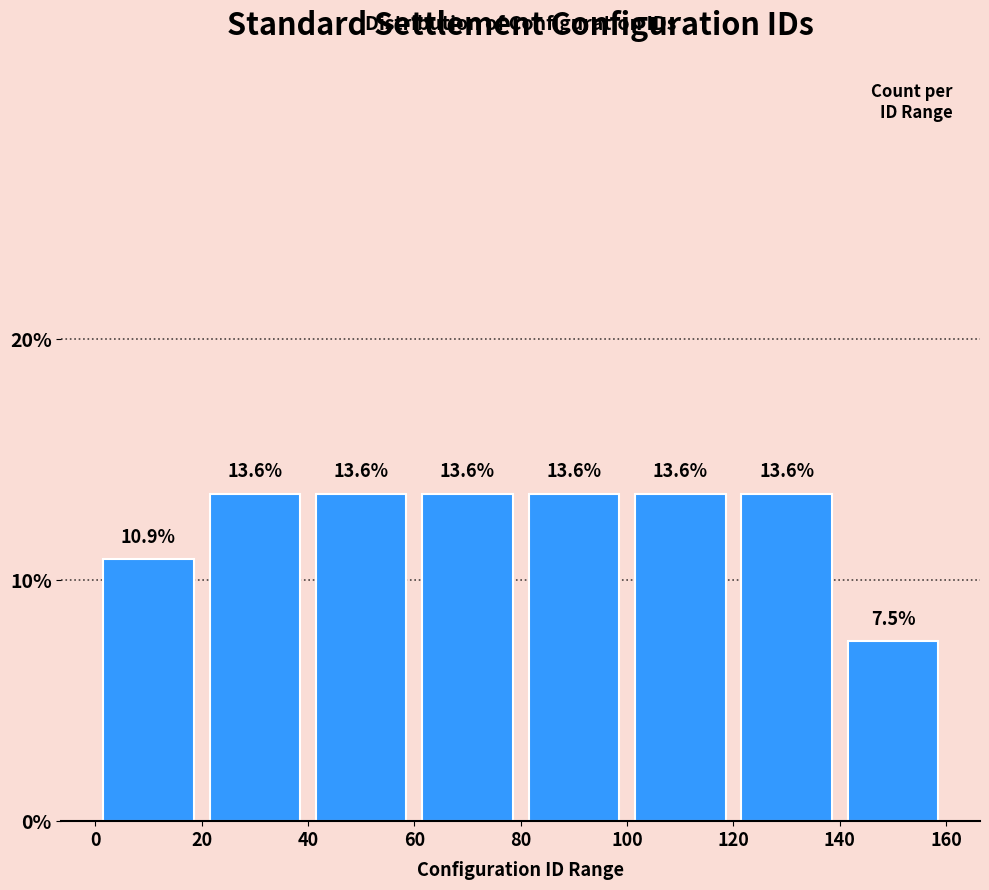

Reading left to right, transcribe this chart: for each bar, give the range it covers on the x-axis and its height.

0 to 20: 10.9
20 to 40: 13.6
40 to 60: 13.6
60 to 80: 13.6
80 to 100: 13.6
100 to 120: 13.6
120 to 140: 13.6
140 to 160: 7.5